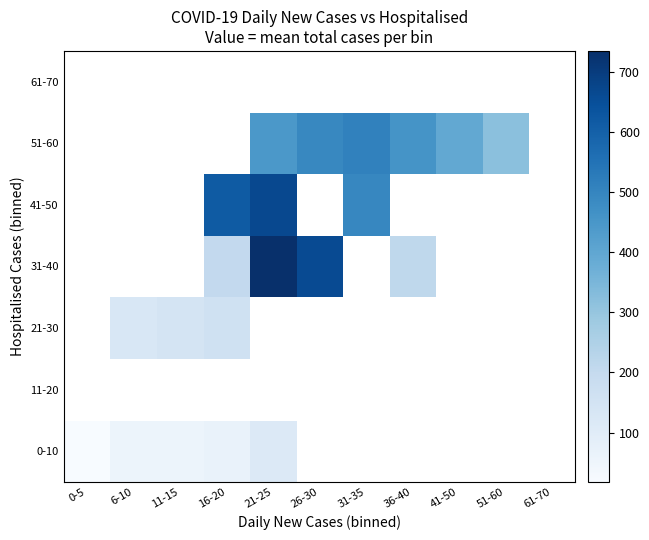

List the labels in order of 51-60 value, smallest first.

51-60, 61-70, 41-50, 36-40, 0-5, 6-10, 11-15, 16-20, 21-25, 26-30, 31-35